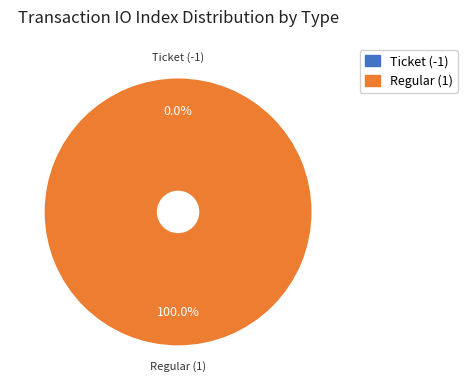

To the nearest percent, what is the combined percentage of Ticket (-1) and Regular (1)?

100%